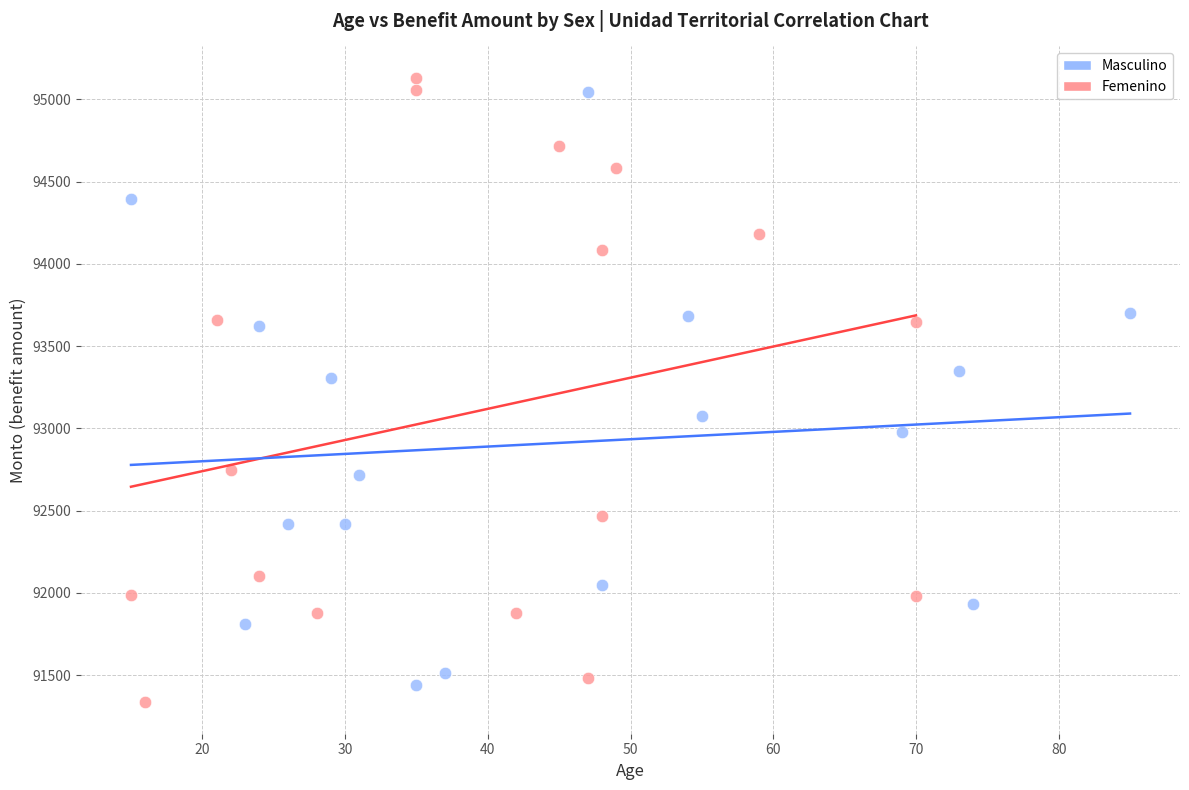

Which series reaches the minimum Y coordinate?

Femenino